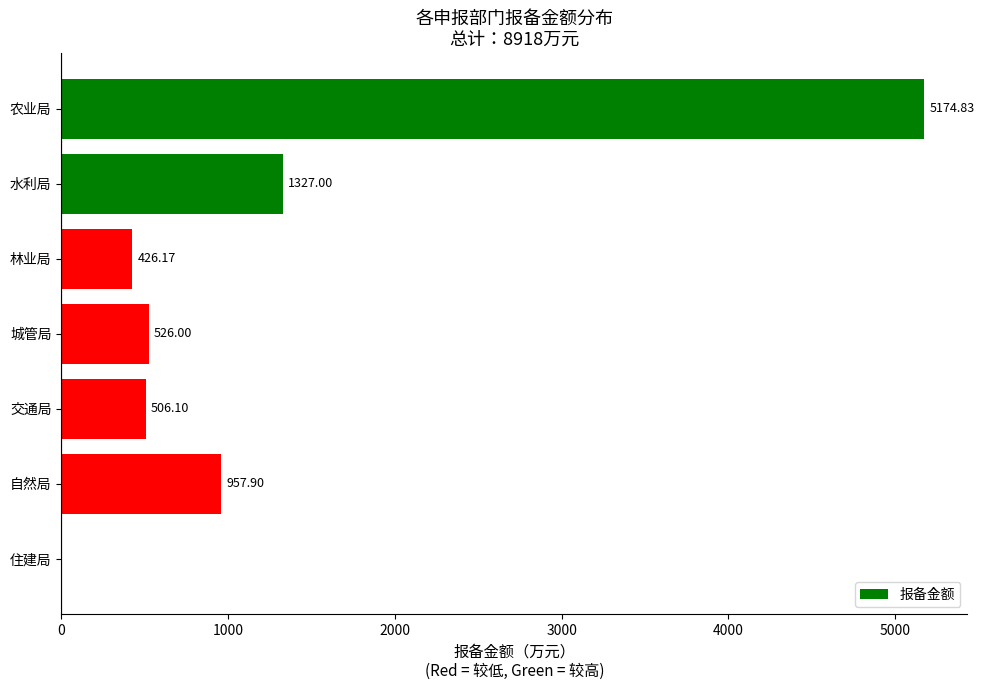

Which has a higher value, 农业局 or 水利局?

农业局